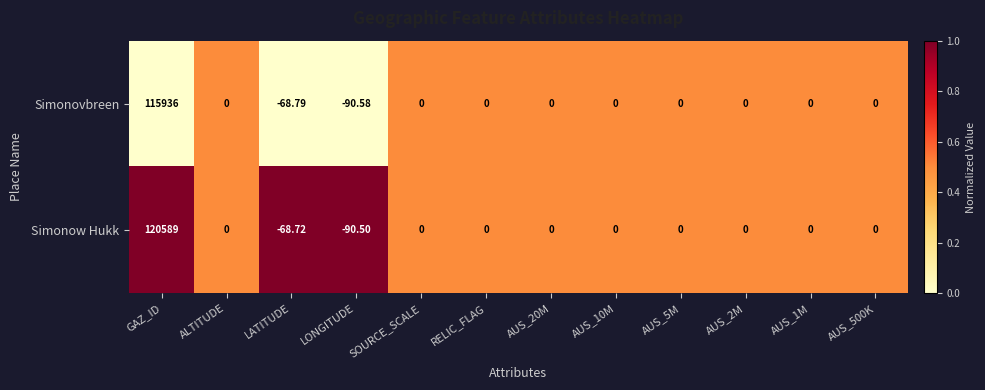

List the series in order of their peak value, highest first.

Simonow Hukk, Simonovbreen